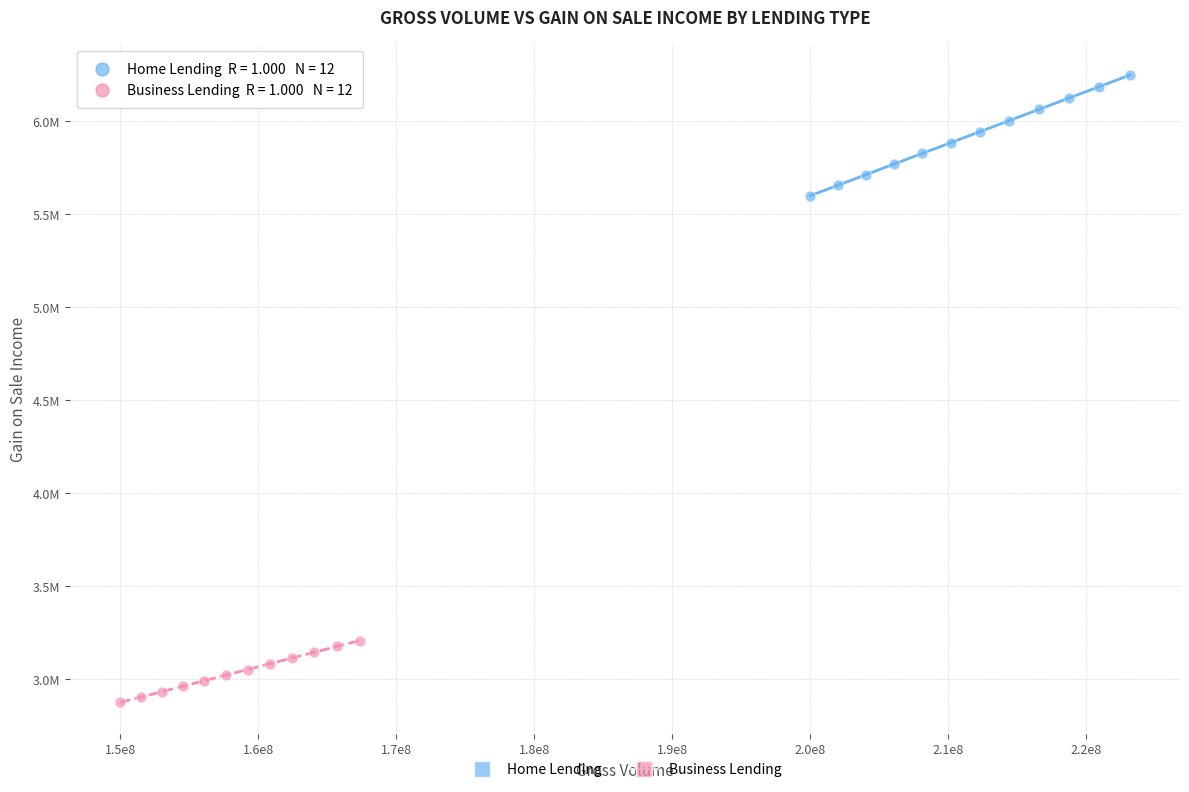

Which series reaches the minimum Y coordinate?

Business Lending